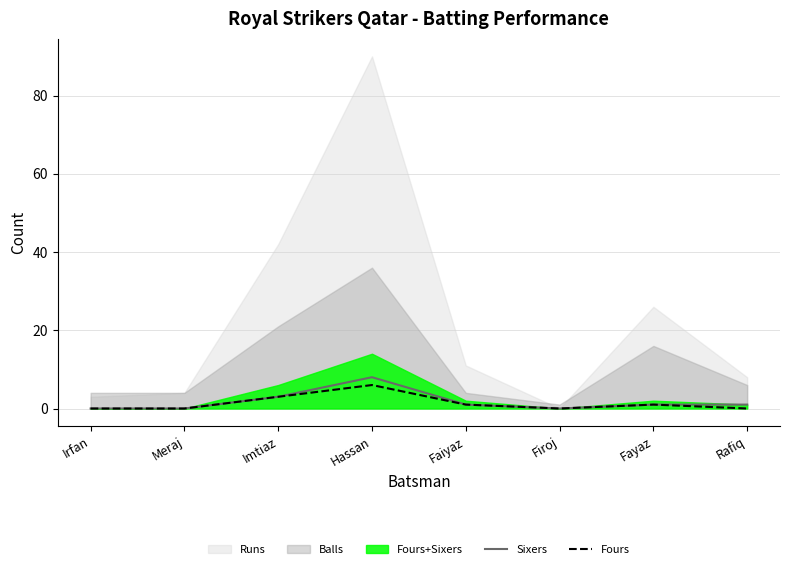

Is it true that Sixers equals 8 at Hassan?

True